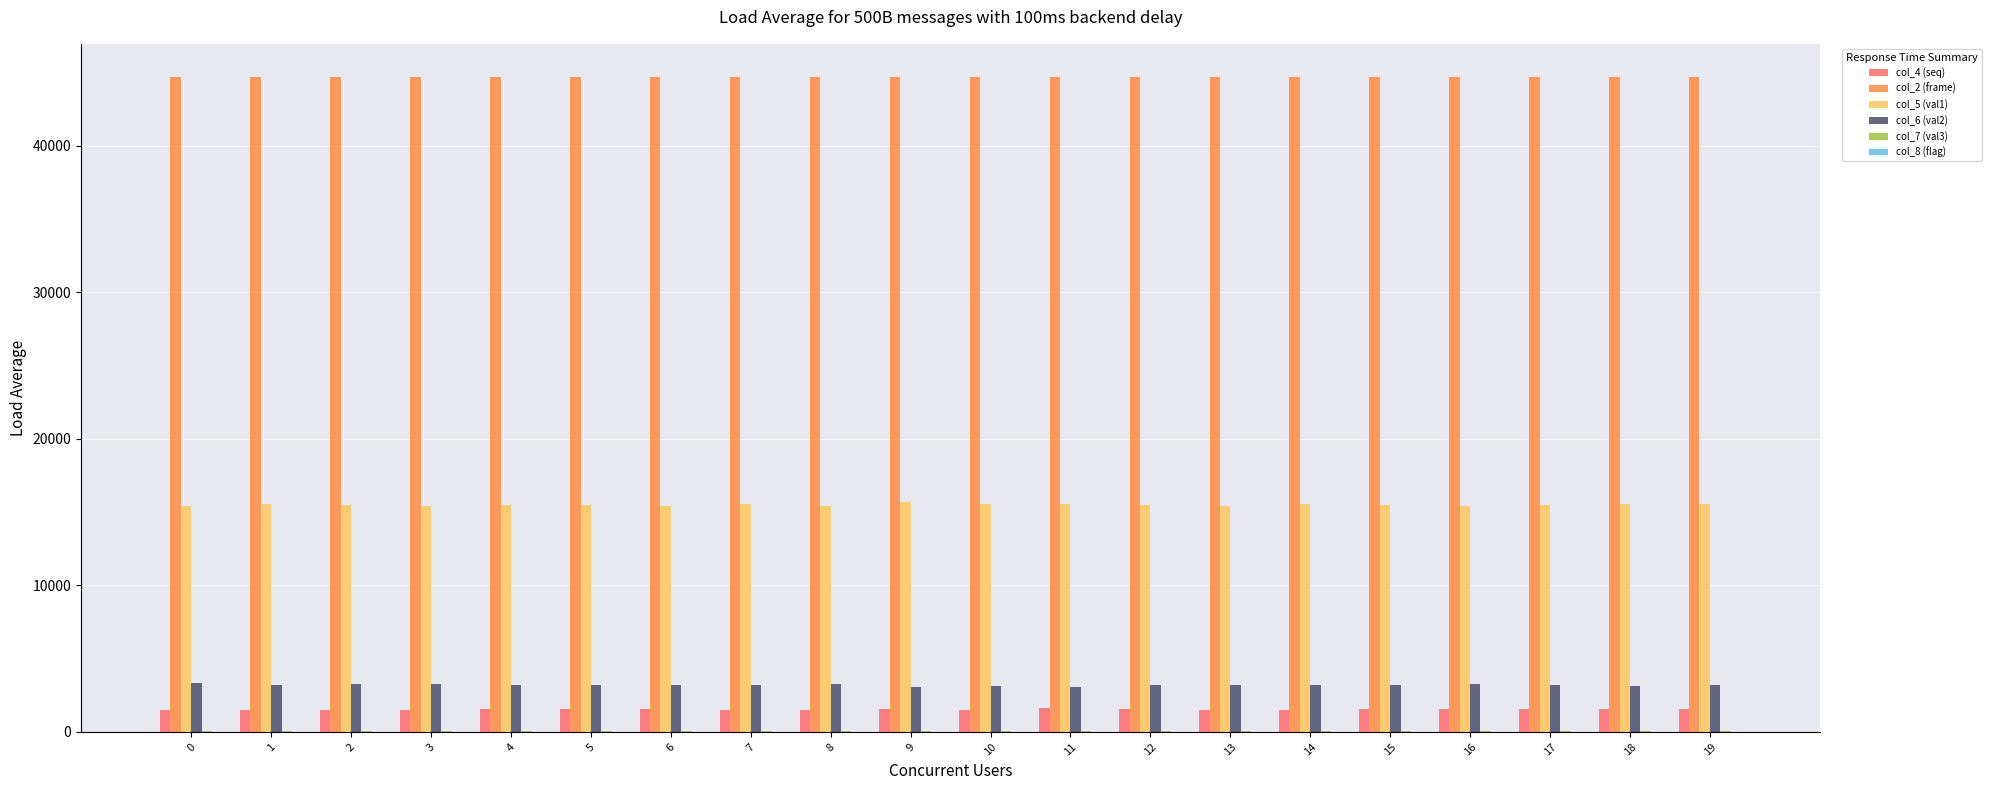

What is the total value across all series at 18?

65005